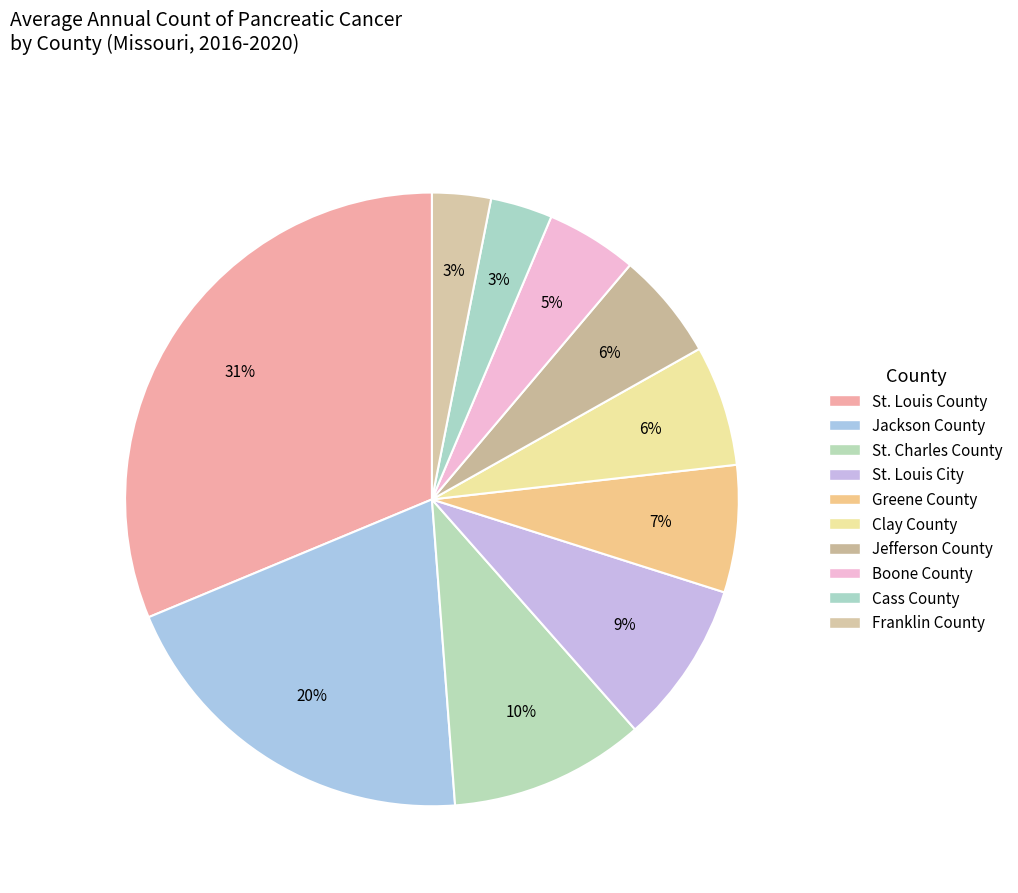

Count the number of slices in the pie.

10